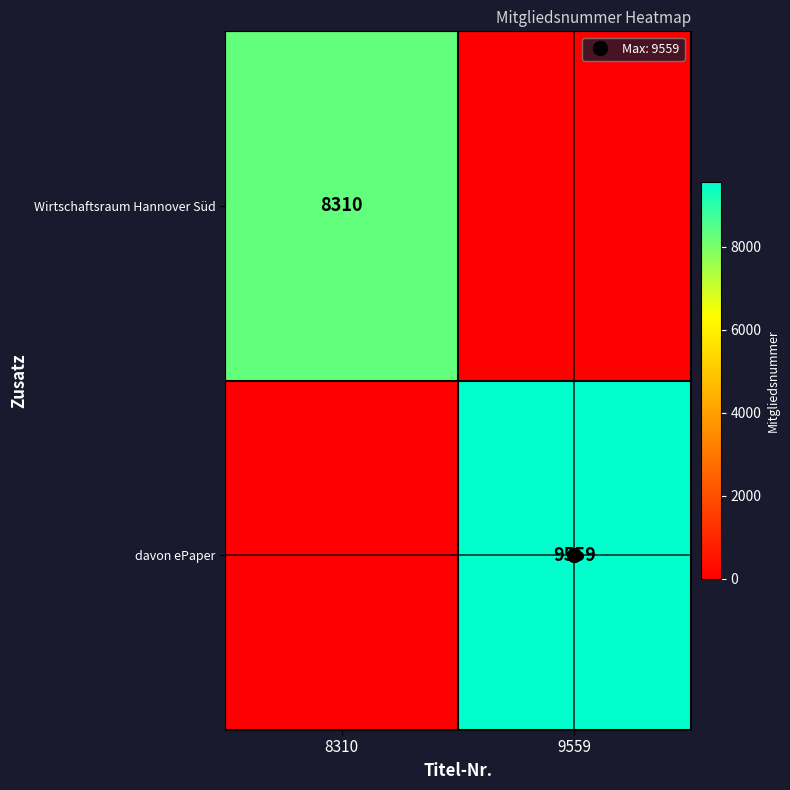

What is the average value of the davon ePaper series?

4780